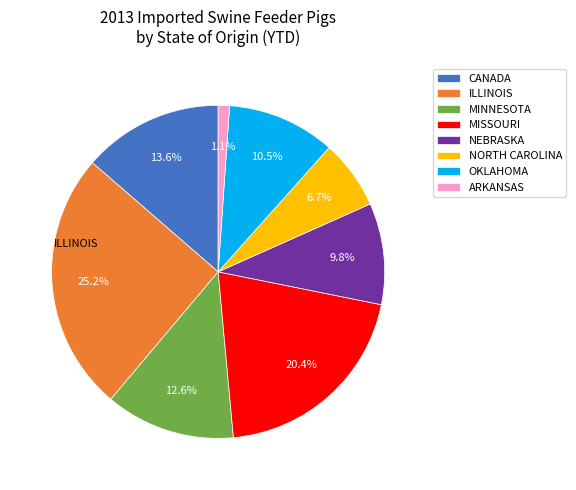

To the nearest percent, what is the difference between the largest and smallest slice percentages?

24%